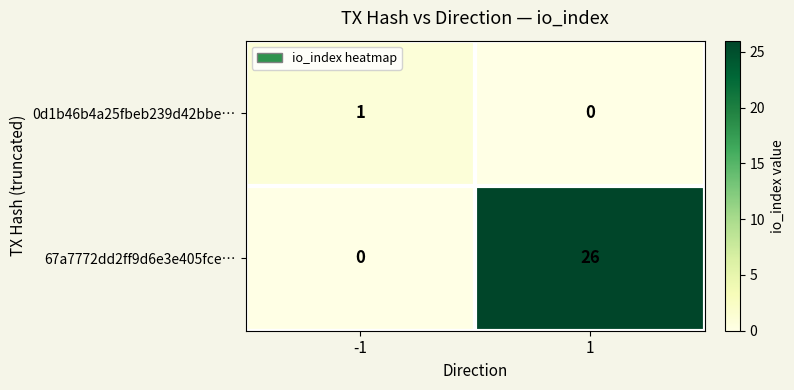

Read the 67a7772dd2ff9d6e3e405fce… value at 1.

26